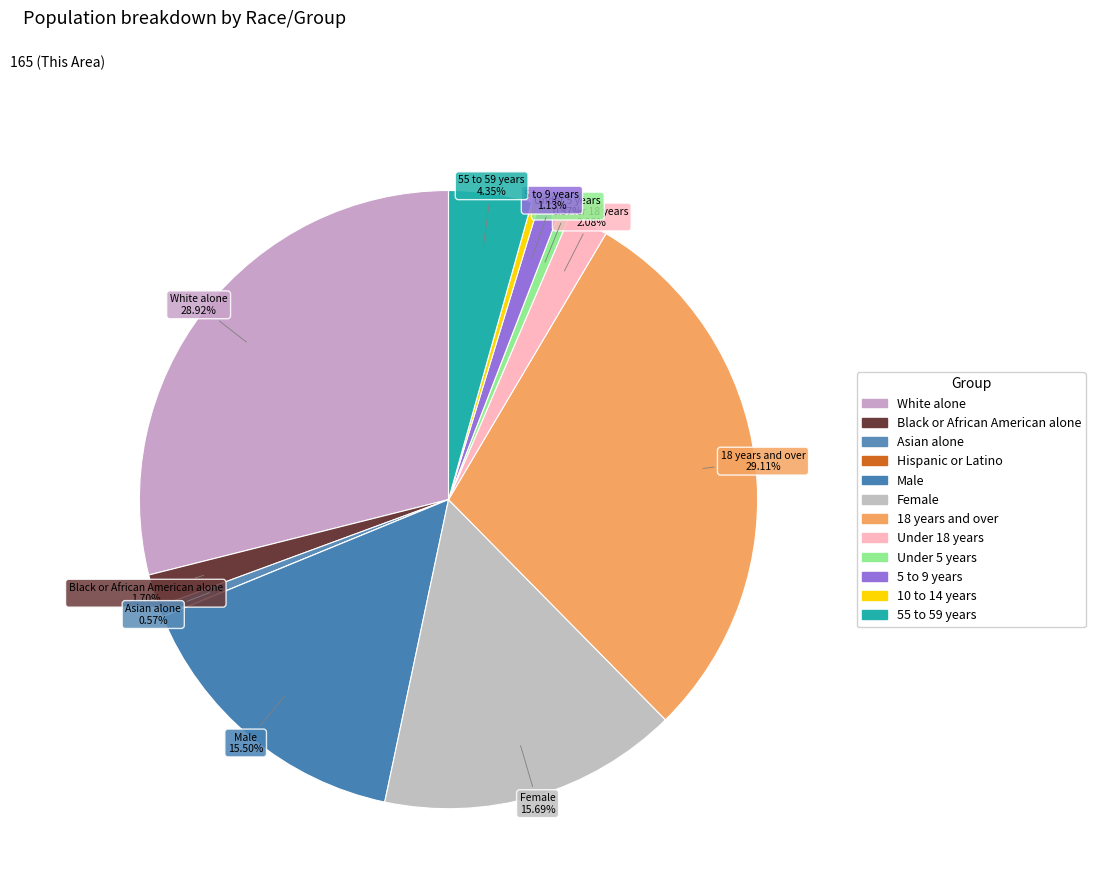

Rank the categories by value from highest to lowest.

18 years and over, White alone, Female, Male, 55 to 59 years, Under 18 years, Black or African American alone, 5 to 9 years, Asian alone, Under 5 years, 10 to 14 years, Hispanic or Latino